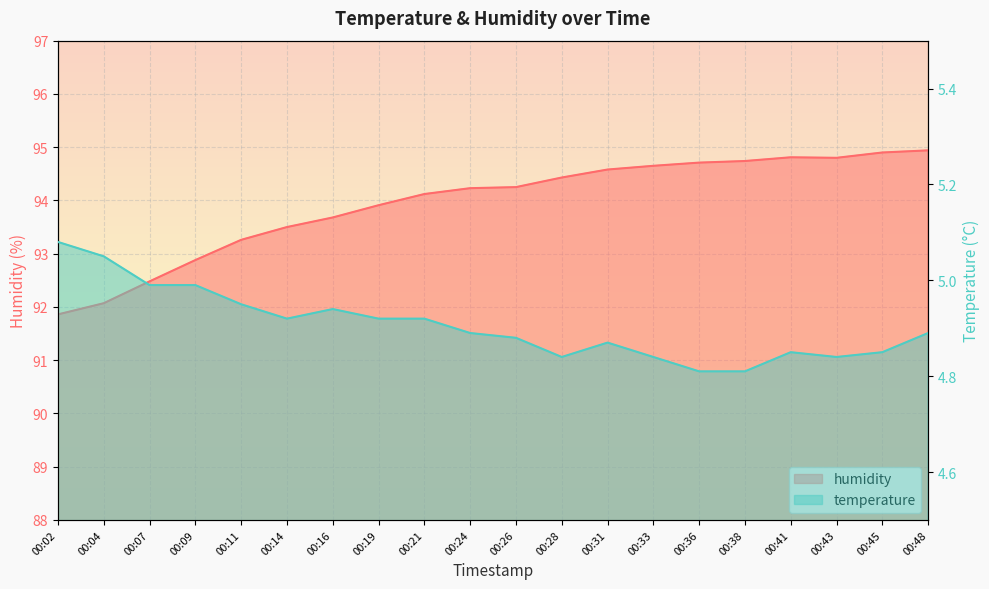

List the series in order of their peak value, lowest first.

temperature, humidity